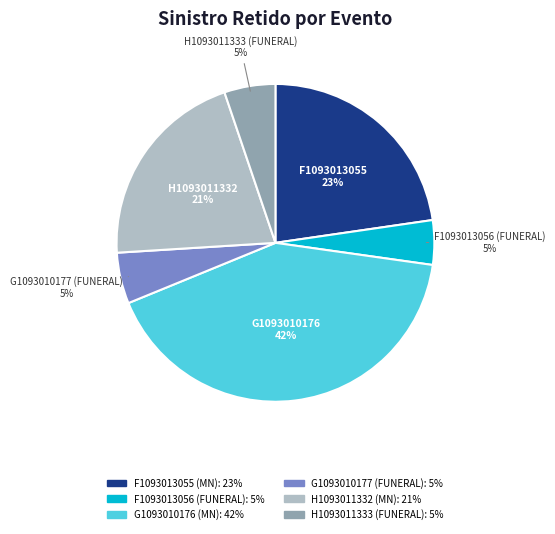

To the nearest percent, what is the average slice percentage?

17%